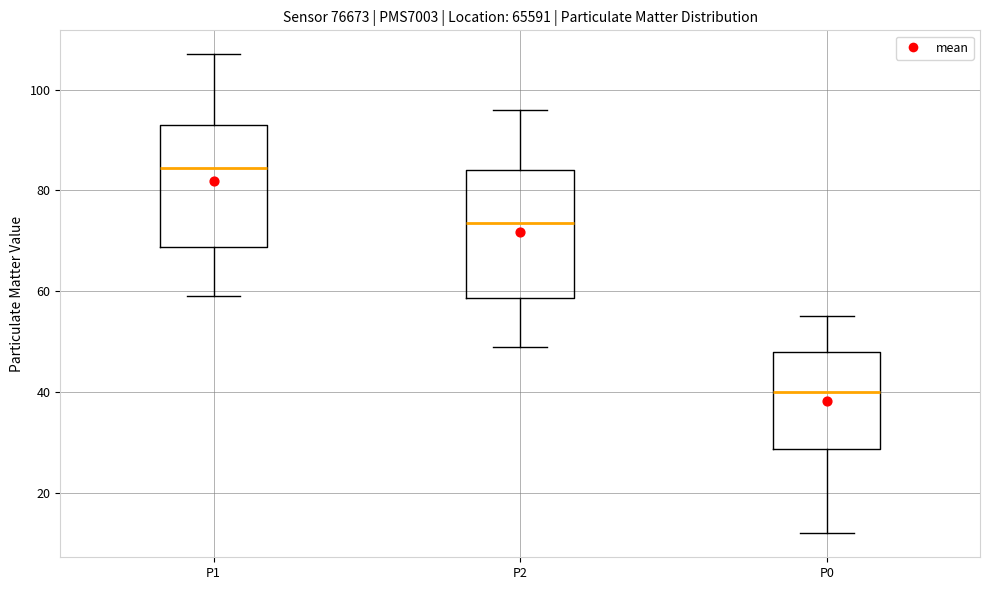

Reading left to right, transcribe this box plot: for each box, give where its median line is, the range the box spans, and where its two whiskers end, as read against the y-axis. The values are not printed on the chart, so give them approximately, as read against the axis.

P1: median 84, box 68 to 94, whiskers 60 to 108
P2: median 74, box 58 to 84, whiskers 50 to 96
P0: median 40, box 28 to 48, whiskers 12 to 56